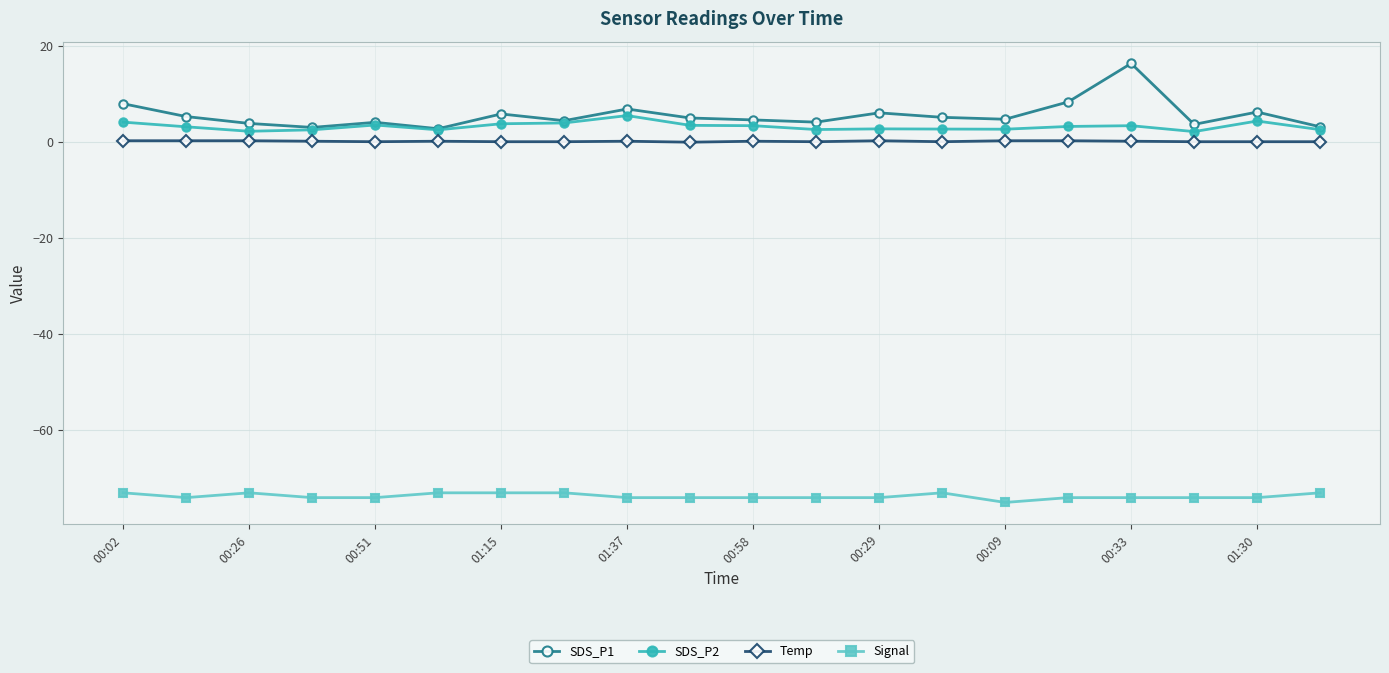

What is the smallest value displayed?

-75.0